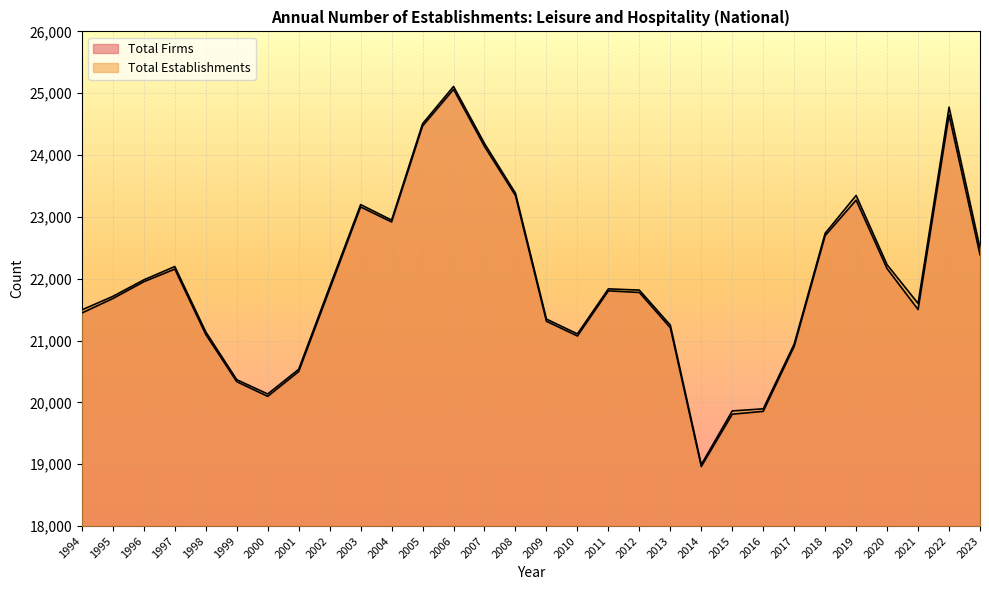

What is the difference between the highest and lowest values at 2004?

30